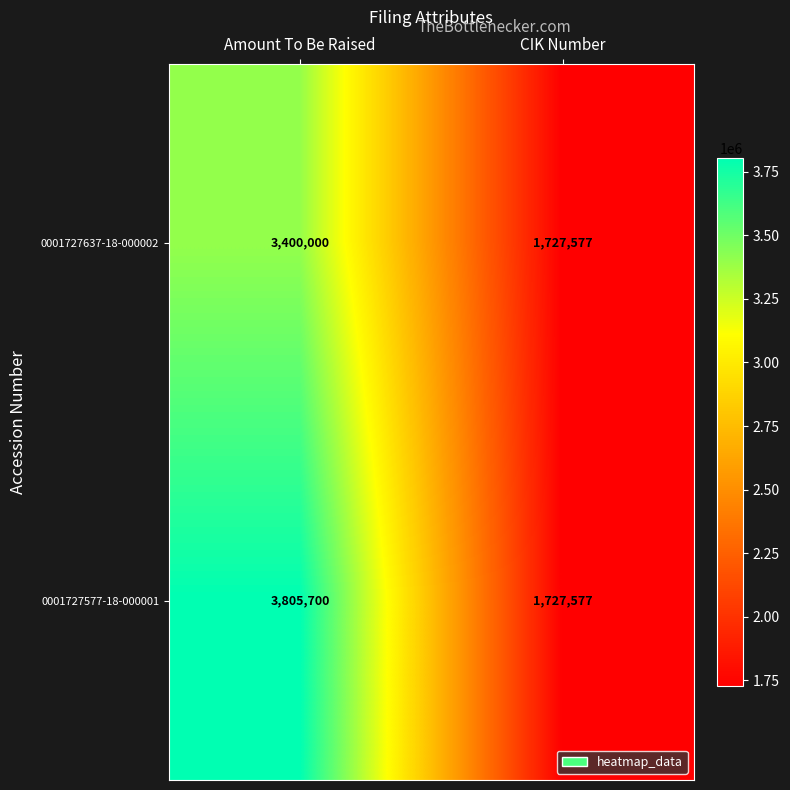

Read the 0001727577-18-000001 value at Amount To Be Raised.

3805700